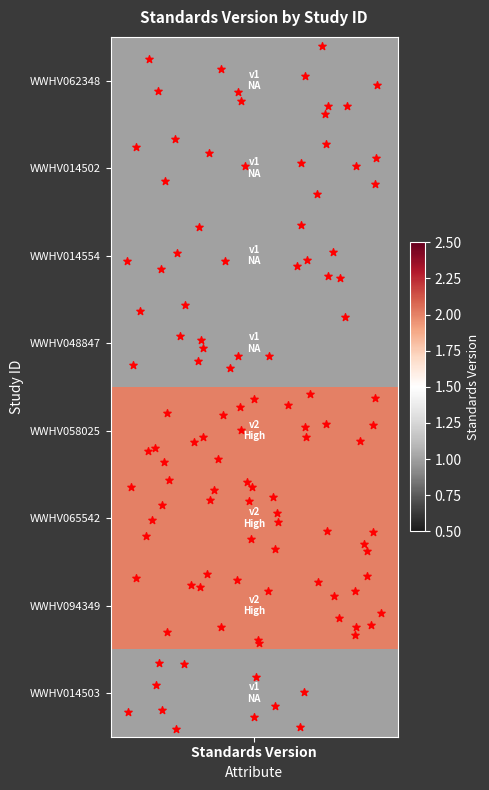

The value at Standards Version is 0.6. True or false?

False